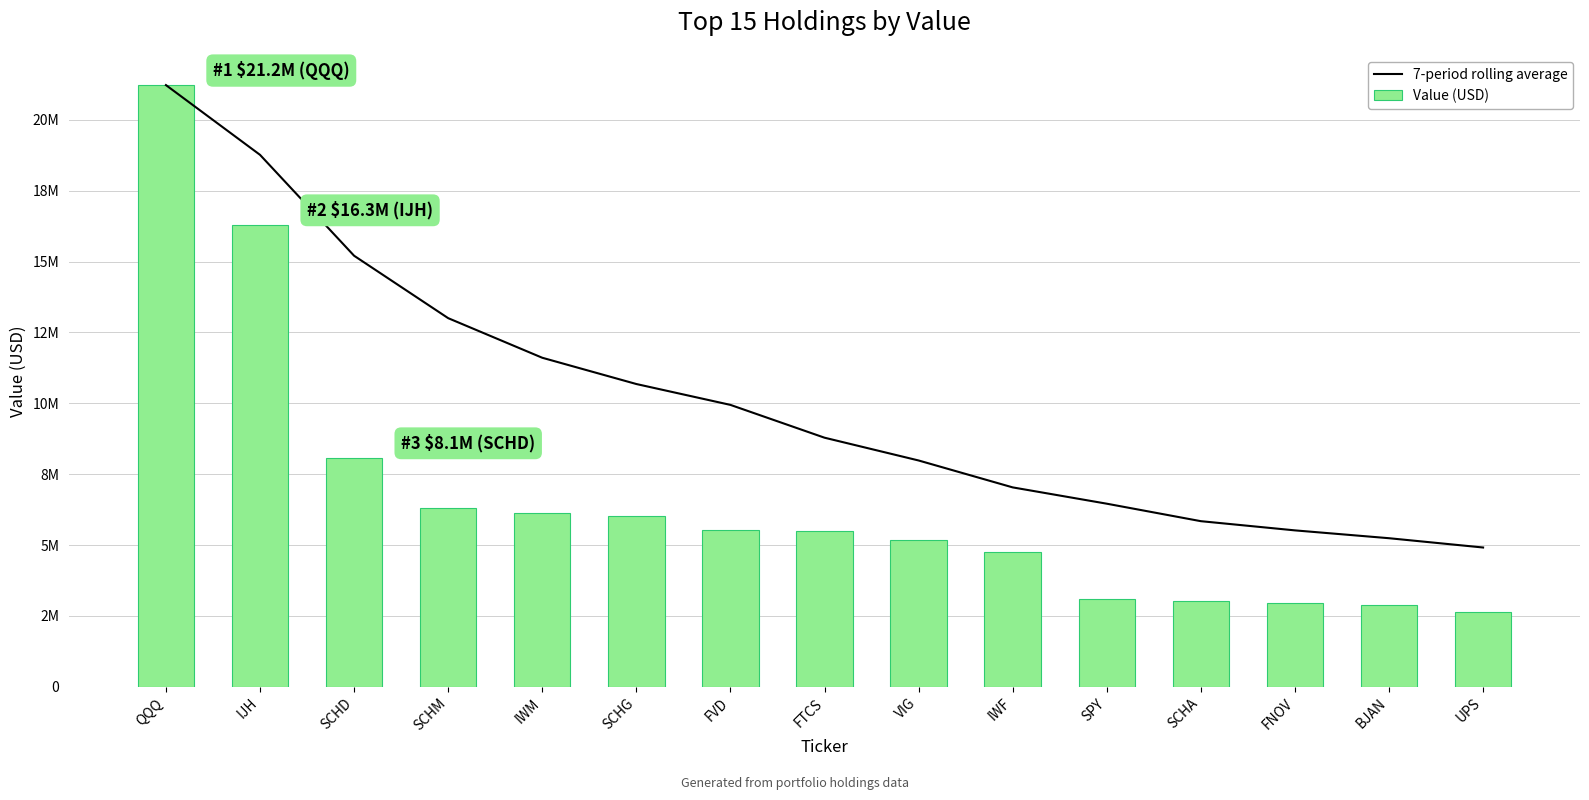

At which category is the sum across all series the highest?

QQQ